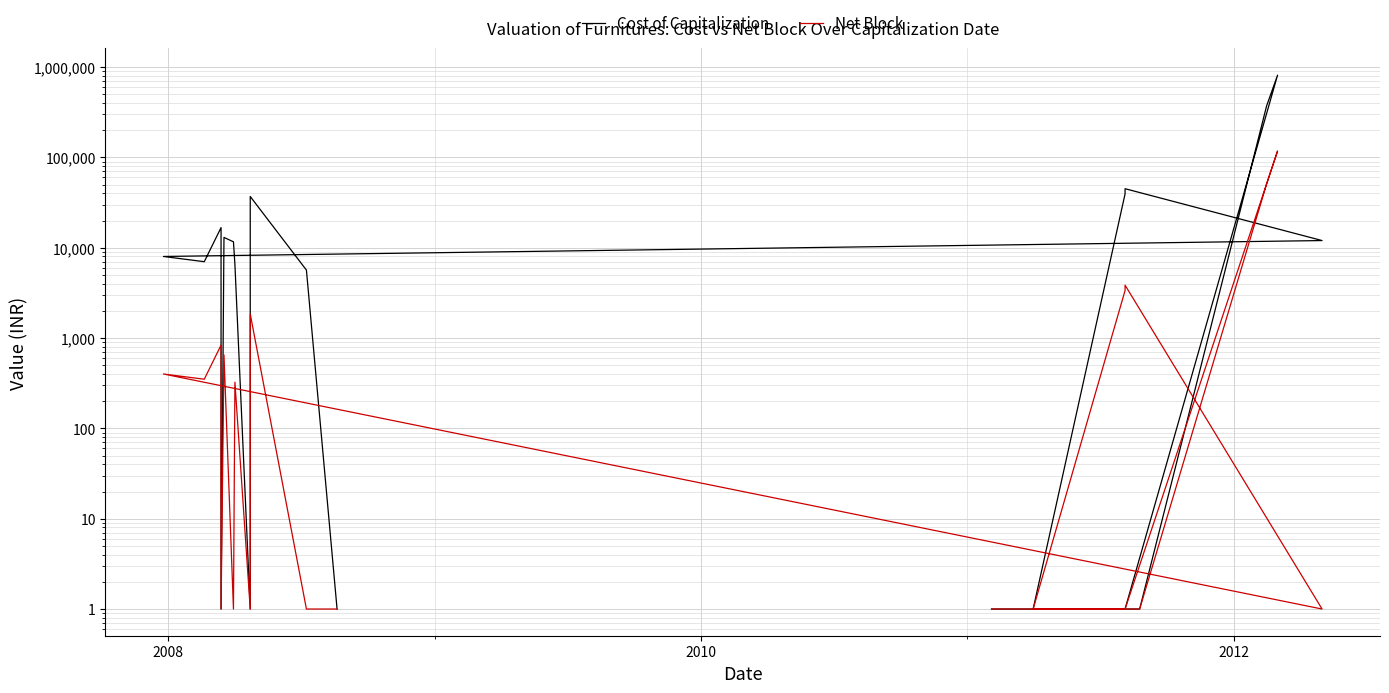

At how many categories does at least one series exceed 1322?

13